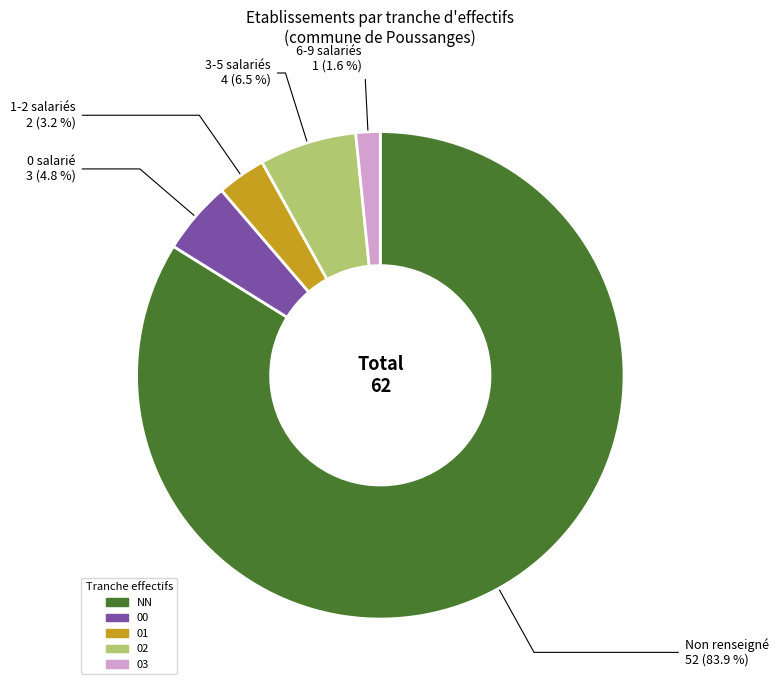

To the nearest percent, what is the average slice percentage?

20%